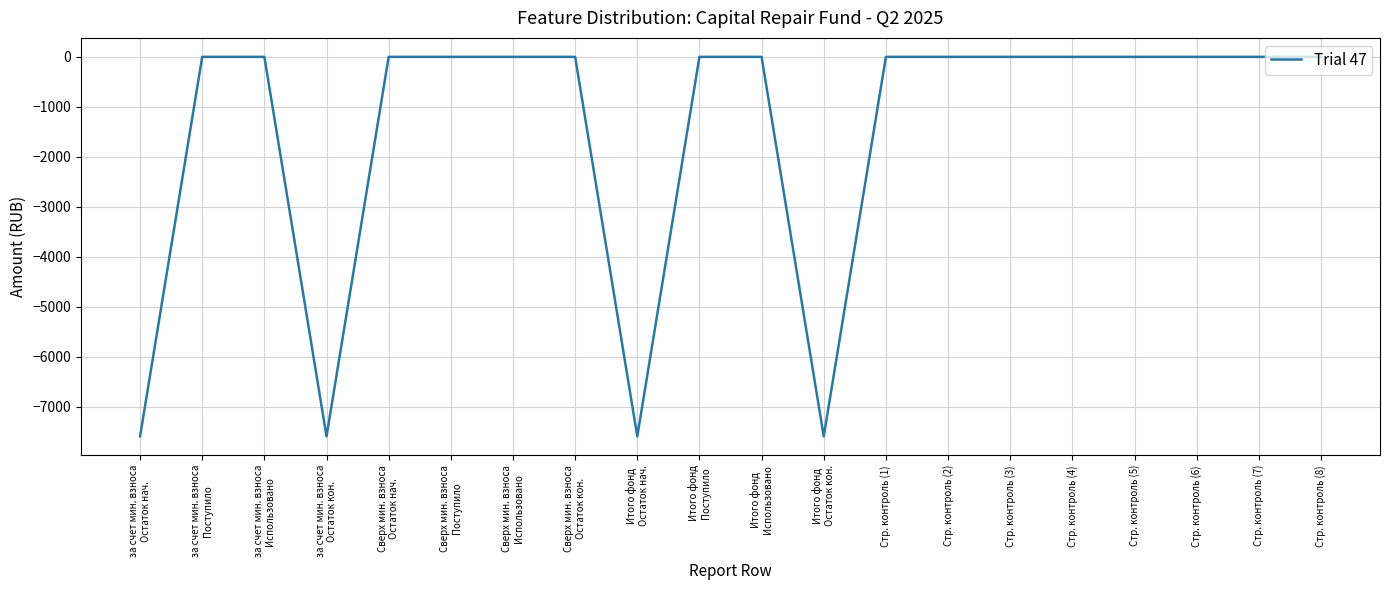

What is the minimum value shown in the chart?

-7589.6